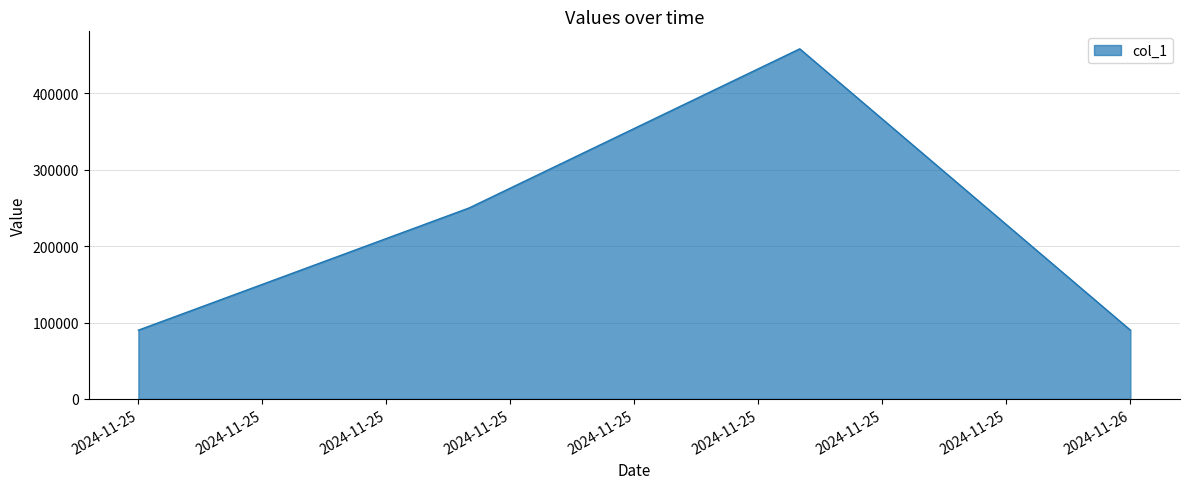

What is the average value?

222079.5